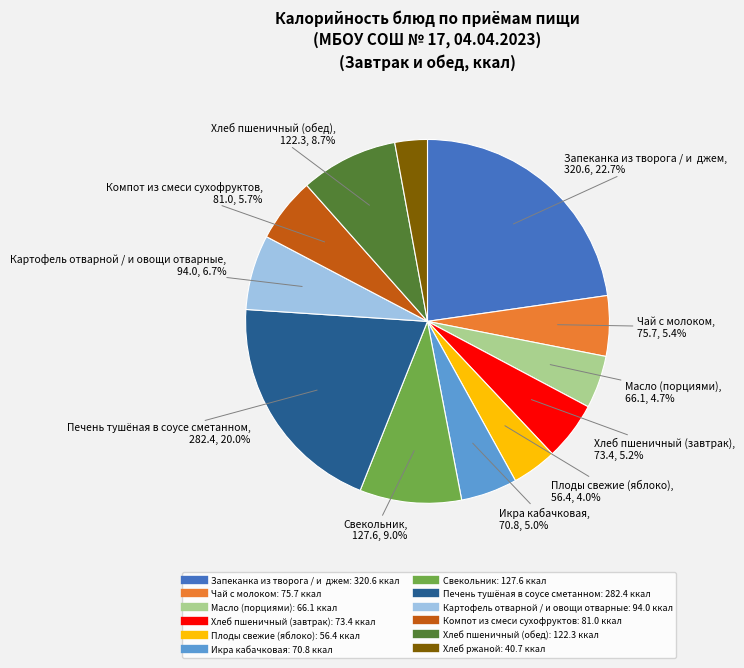

How many slices are in this pie chart?

12